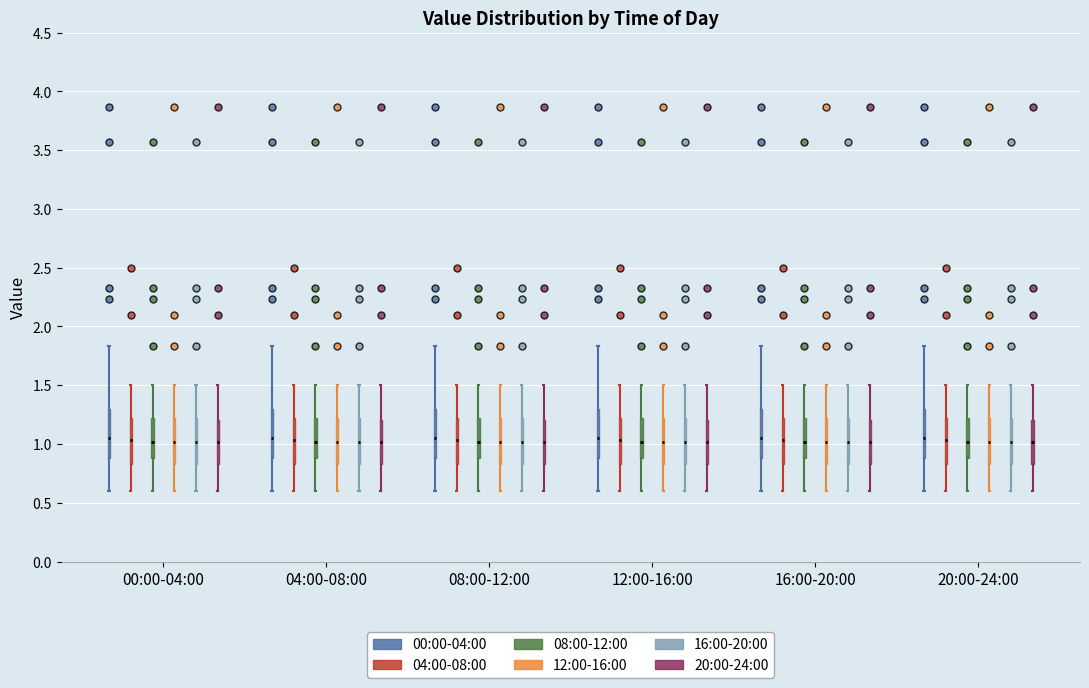

Where does the lower whisker of the box for 12:00-16:00 (20:00-24:00) end on the y-axis? The values are not printed on the chart, so give them approximately, as read against the axis.

0.60